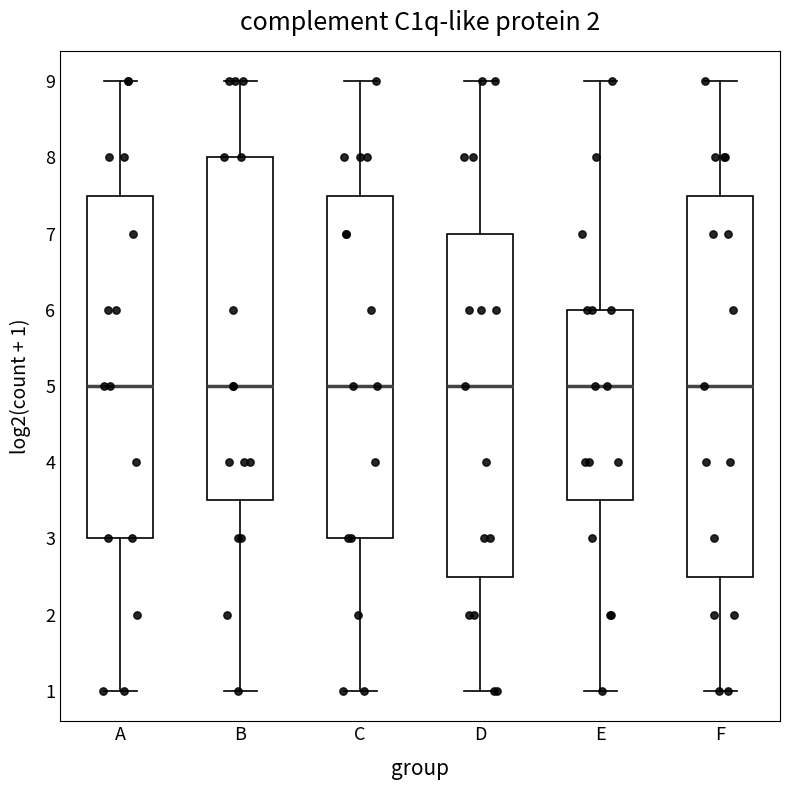

Comparing the boxes themselves (not the whiskers), which one is the tallest?

F